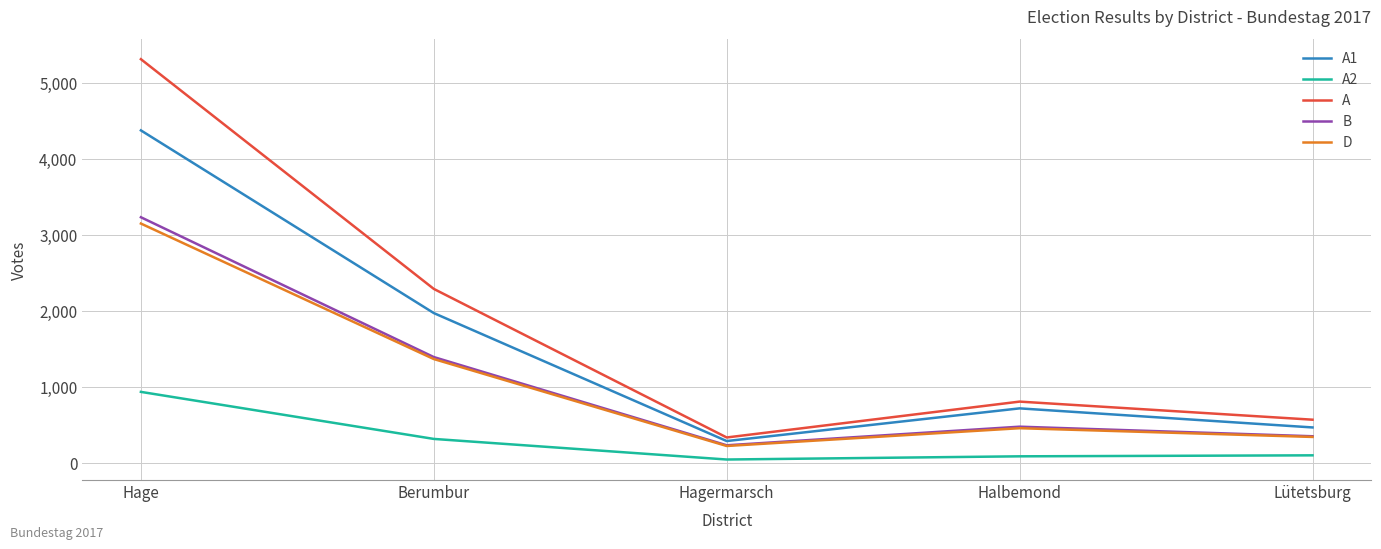

What value does the A2 series have at Berumbur, to the nearest 50?

300